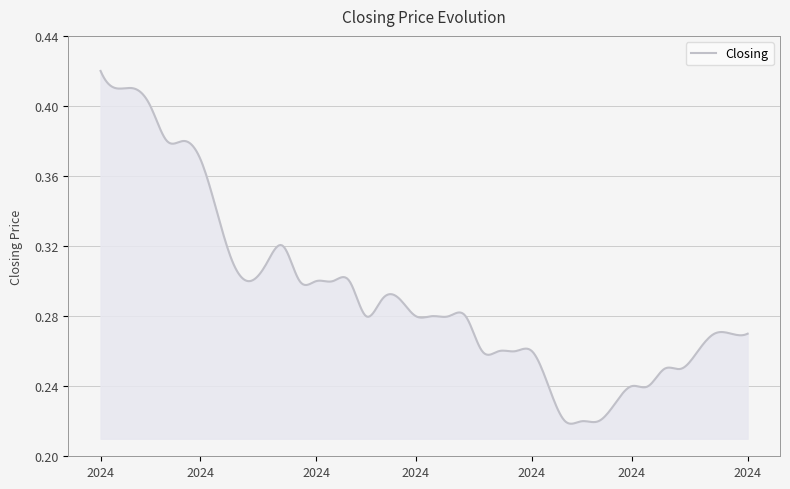

How many values are between 0 and 1?

400